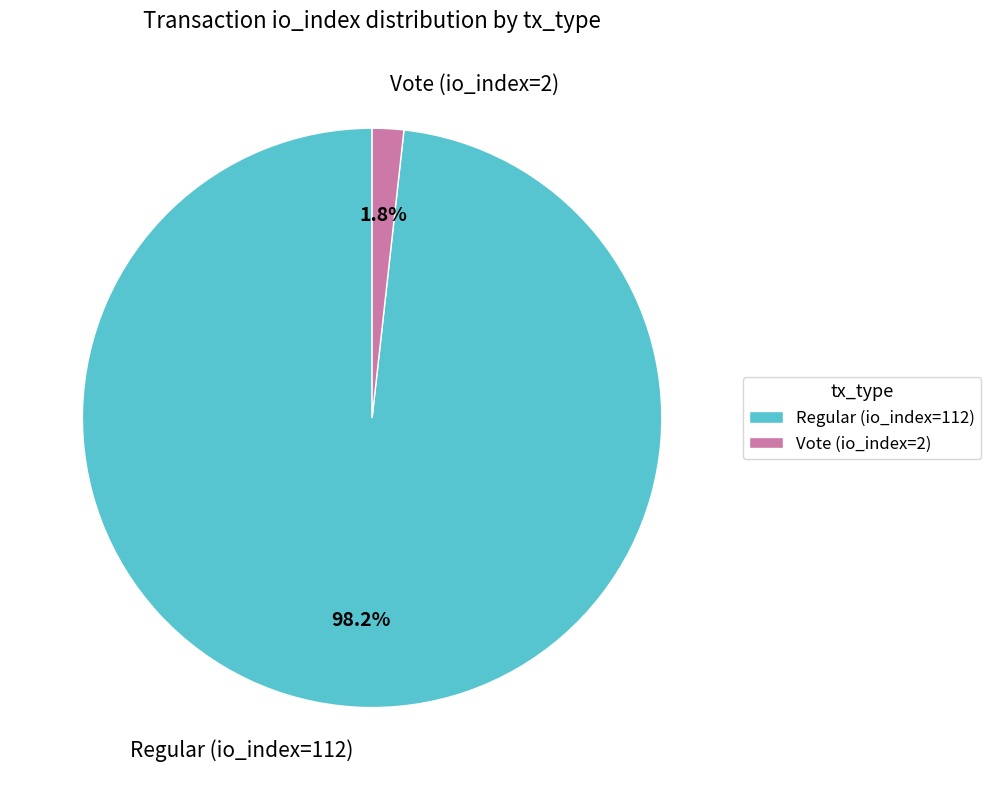

Is it true that Vote (io_index=2) is 2% of the pie?

True